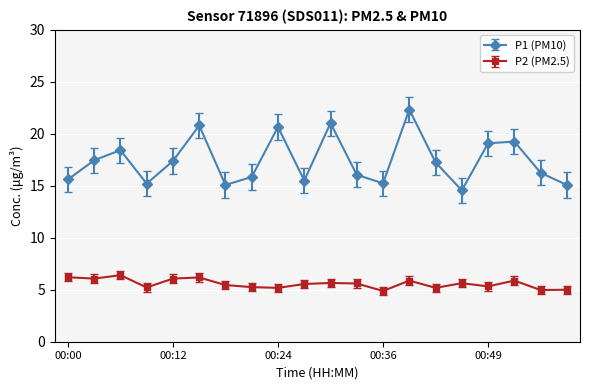

What is the maximum value for P2 (PM2.5)?

6.4